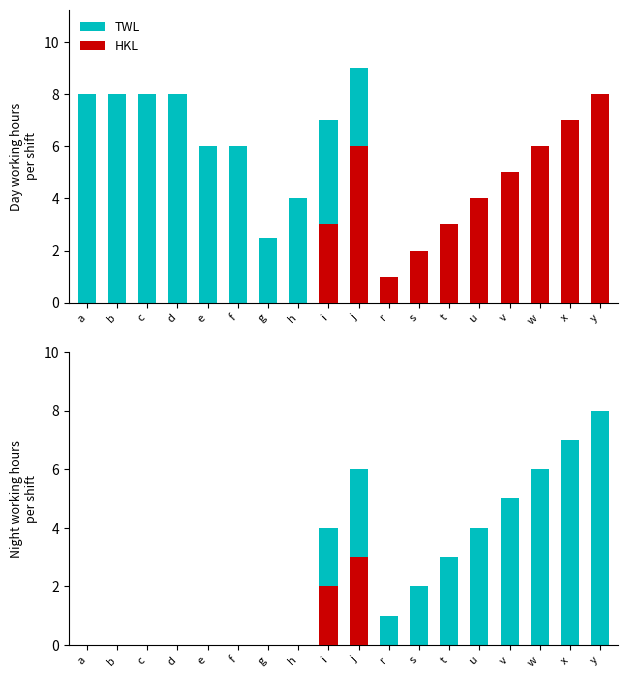

What is the difference between the second highest and second lowest values in the HKL series?

2